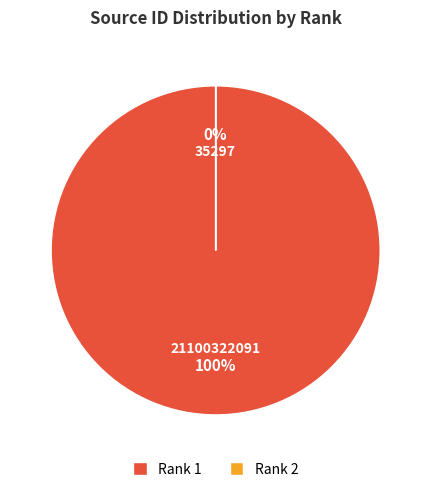

Is it true that 2 is 0% of the pie?

True